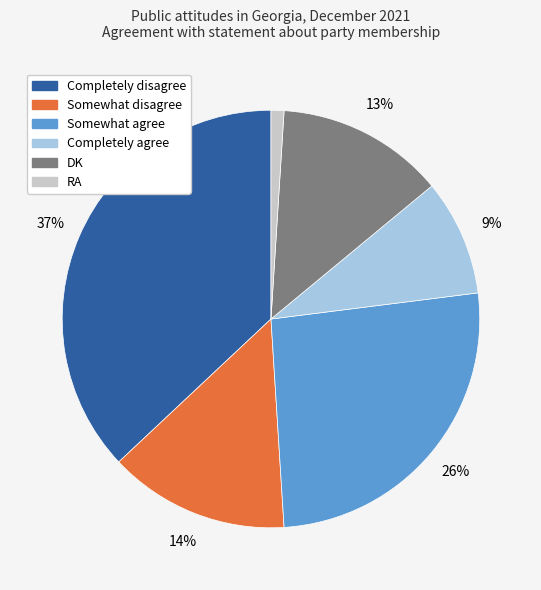

True or false: Somewhat disagree accounts for 14% of the total.

True